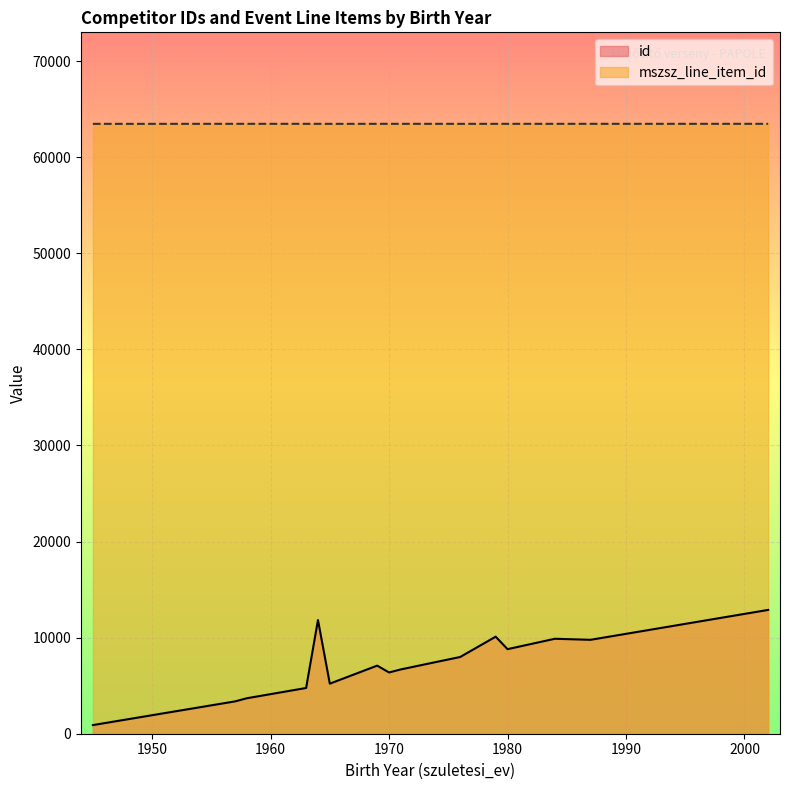

What is the sum of all id values?

116802.4